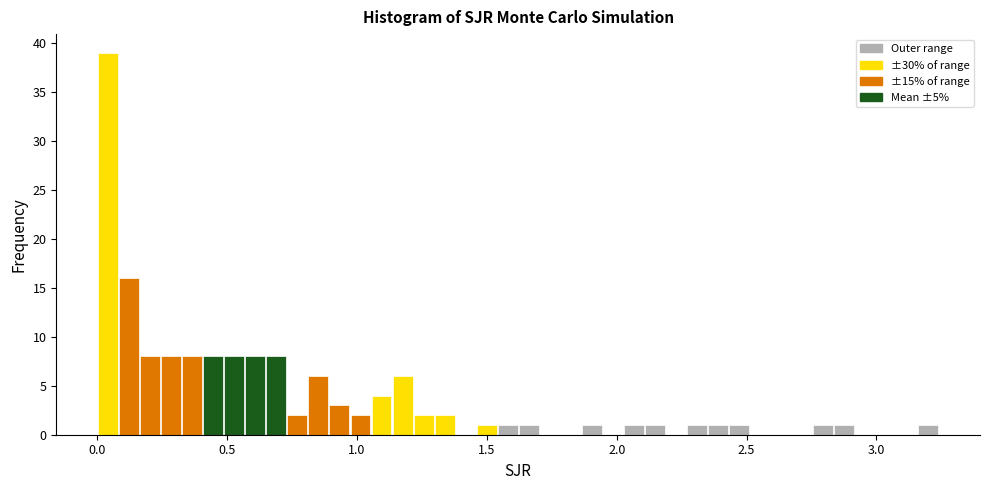

Around what value on the x-axis is the tallest bar? Give the approximate position of its centre, as read against the axis.

0.05